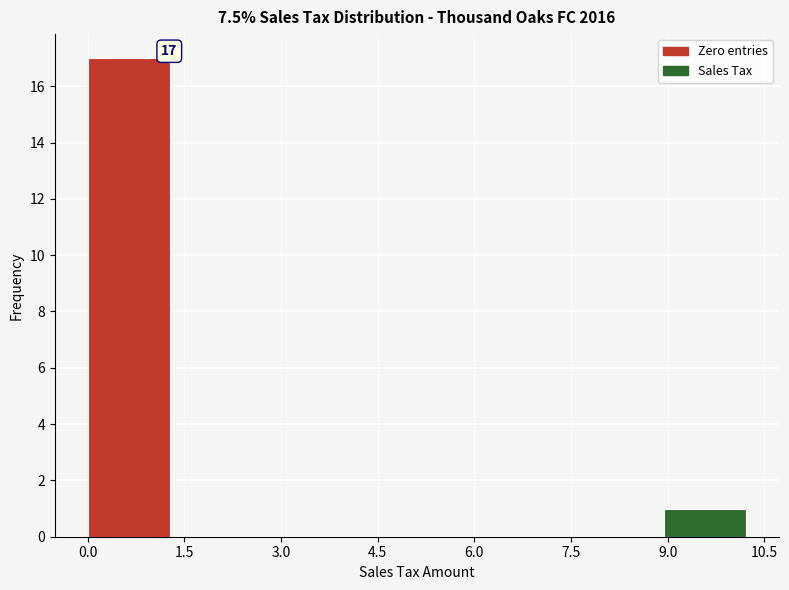

Over which range of the x-axis is the bar tallest?

0.0 to 1.2